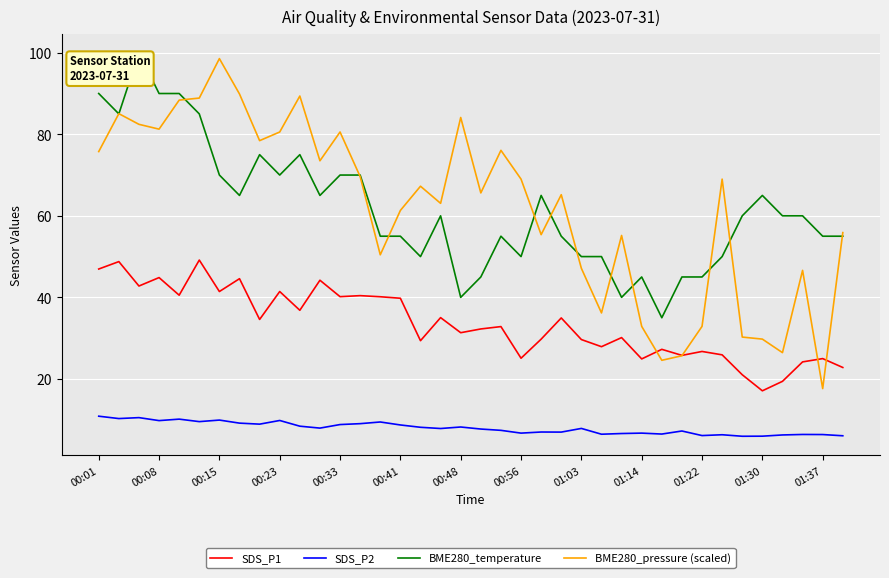

What is the maximum value shown in the chart?

100.0